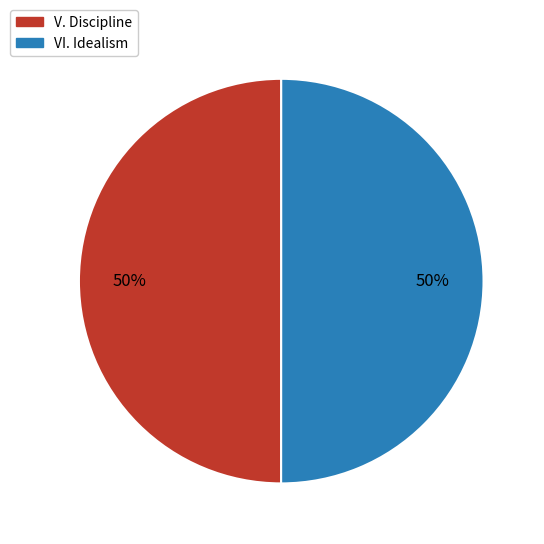

Approximately how many times larger is the value at VI. Idealism compared to V. Discipline?

1.0